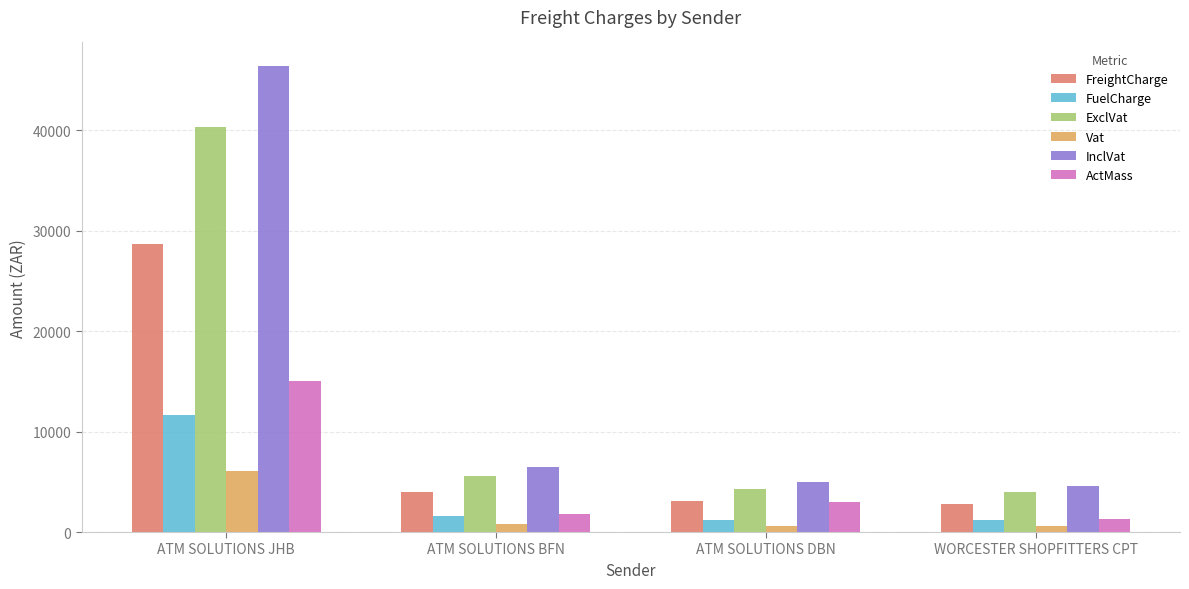

Between ATM SOLUTIONS DBN and WORCESTER SHOPFITTERS CPT, which series saw the biggest shift?

ActMass